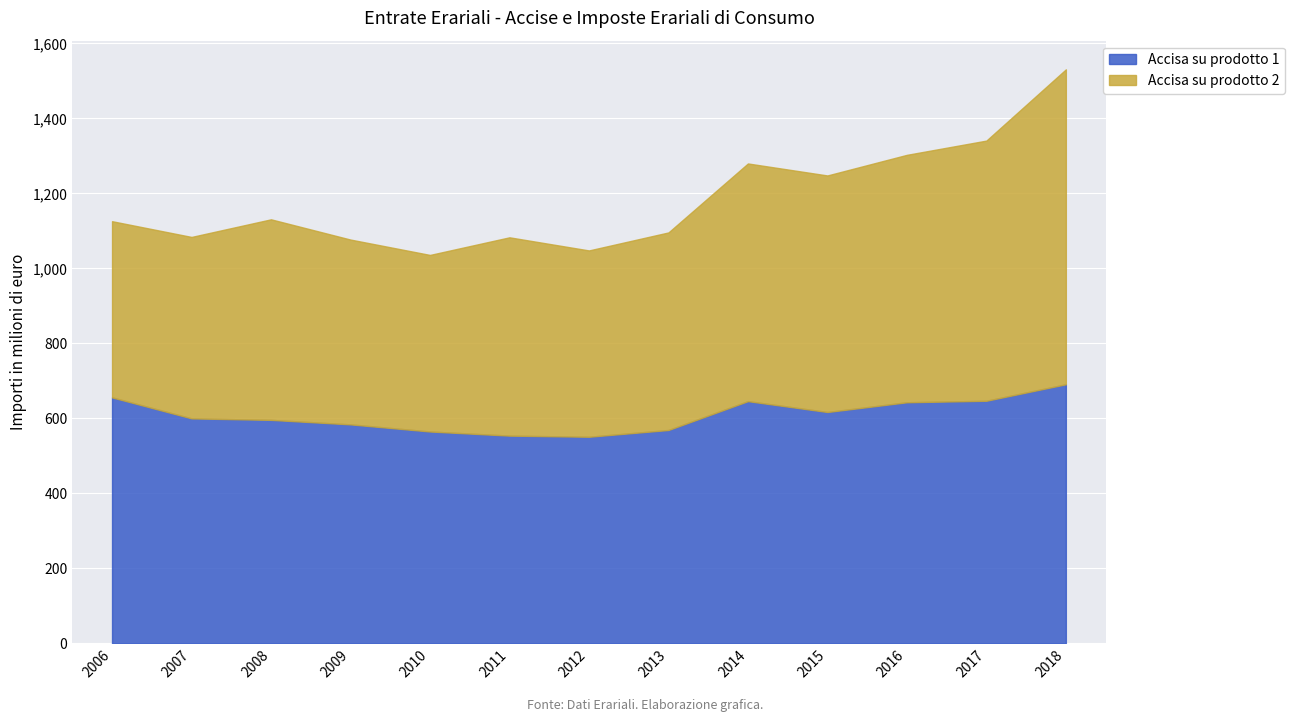

At which category is the sum across all series the highest?

2018